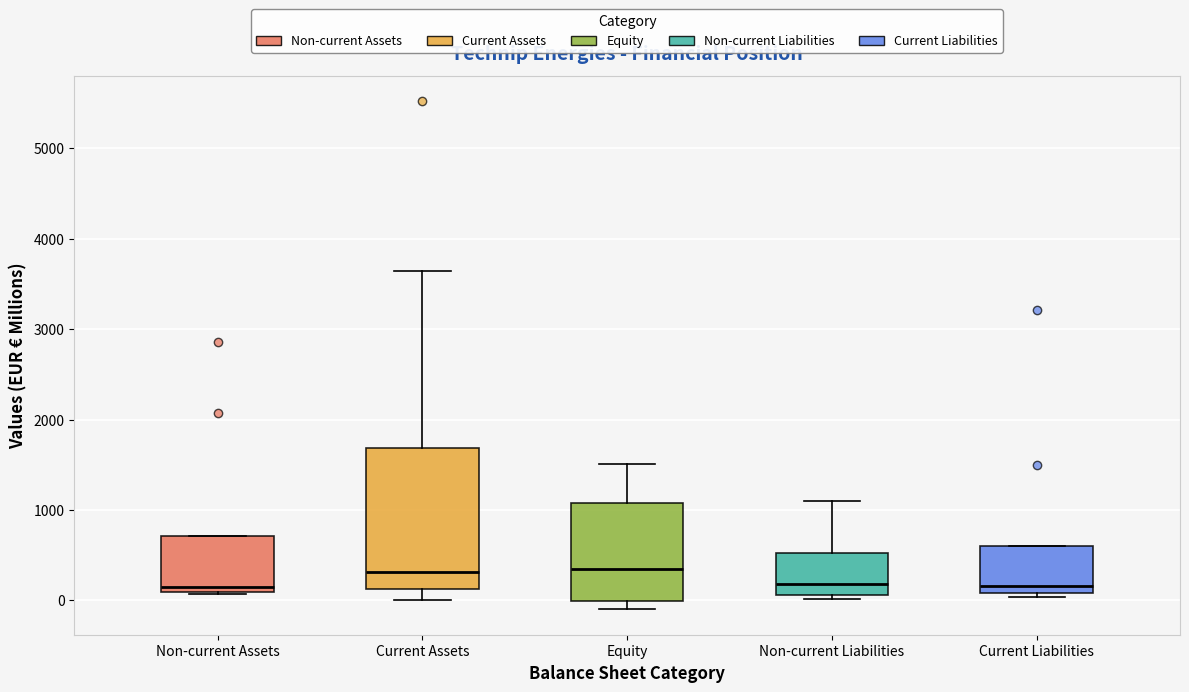

Where does the median line of the box for Current Liabilities sit on the y-axis? The values are not printed on the chart, so give them approximately, as read against the axis.

200